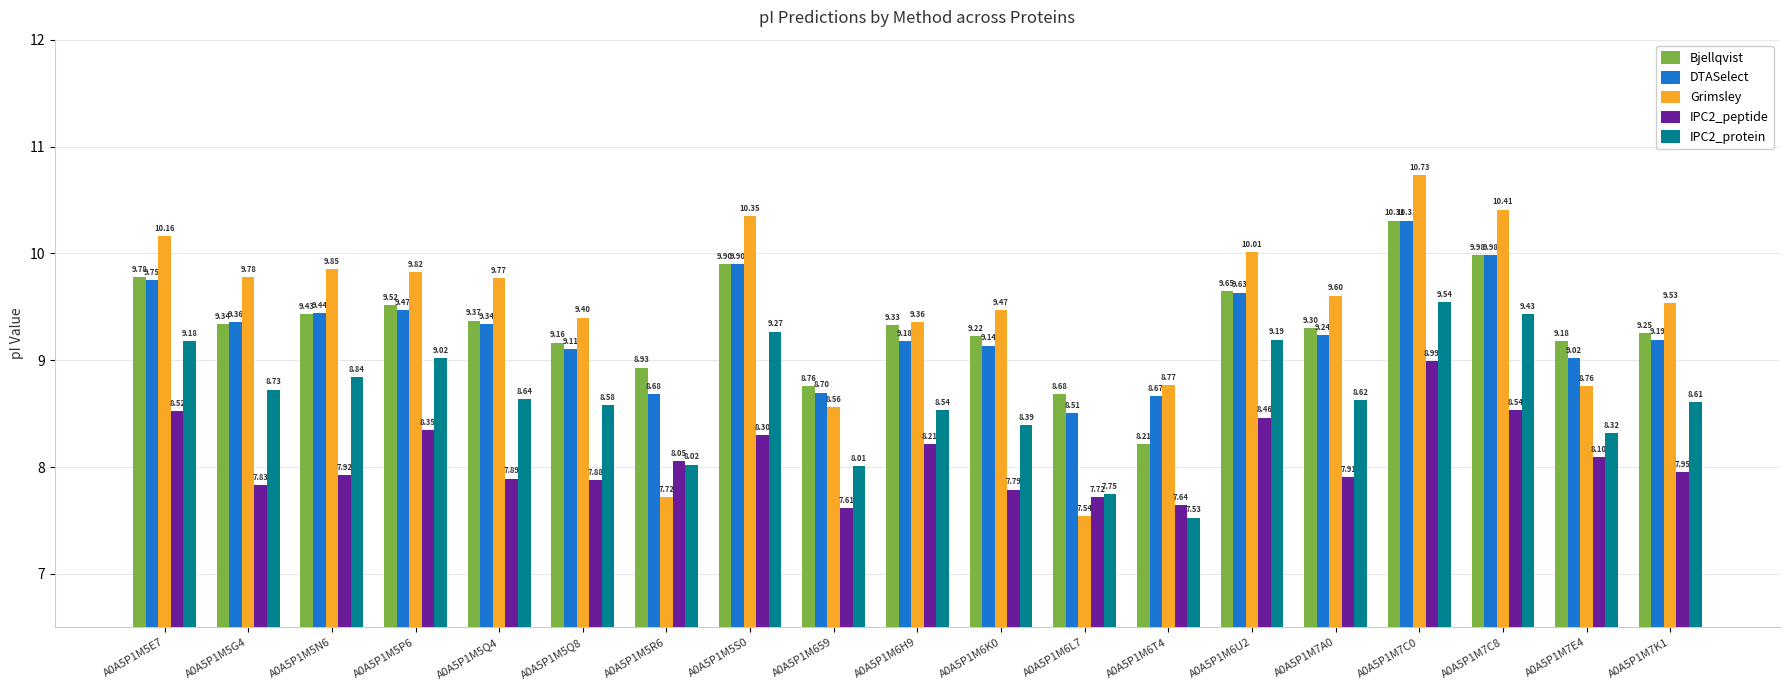

What is the label of the 3rd bar from the left?

A0A5P1M5N6